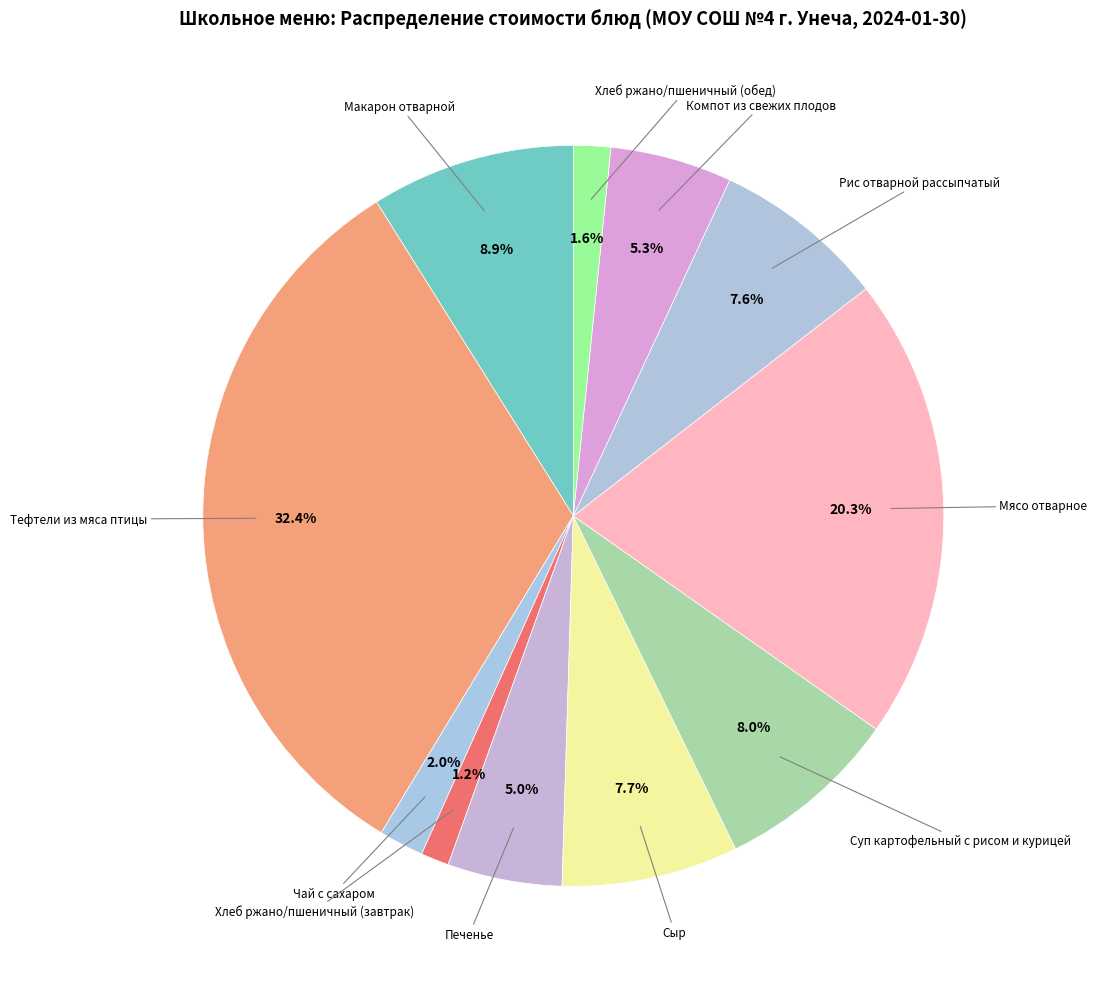

How many segments does this pie chart have?

11